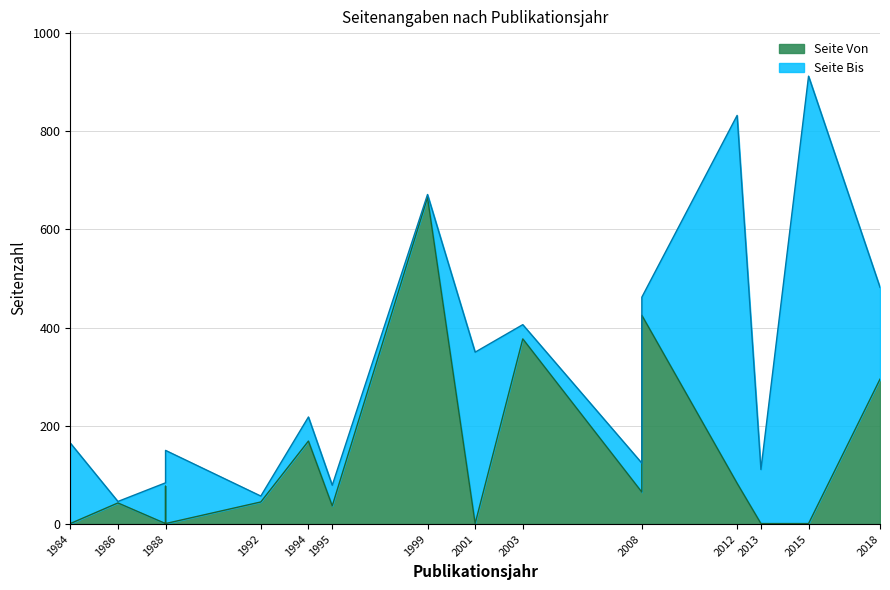

At which category is the sum across all series the highest?

1999